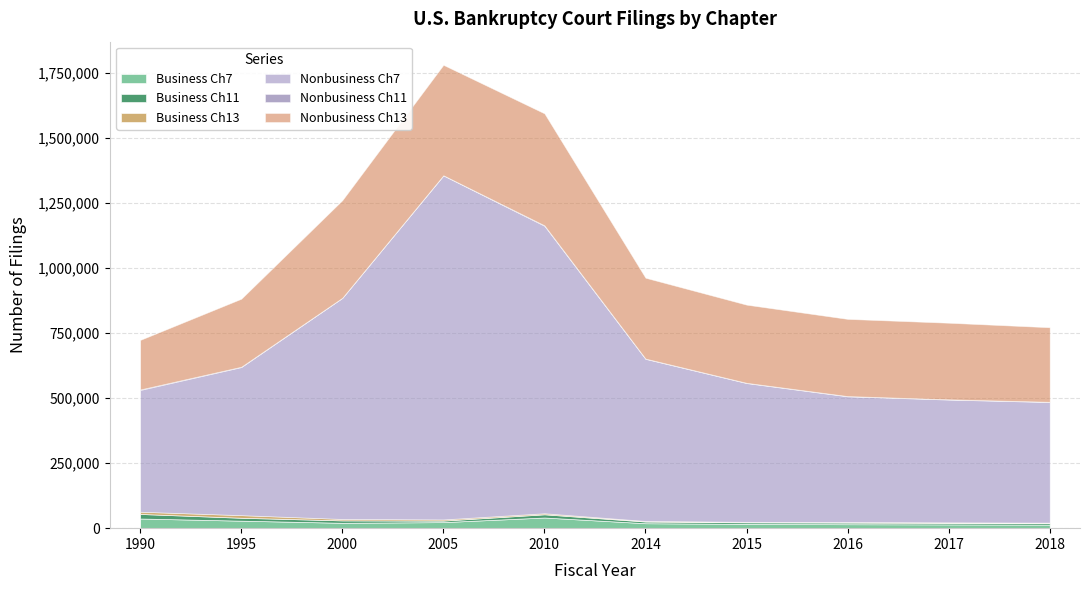

Where is the first local maximum for Business Ch13?

1995